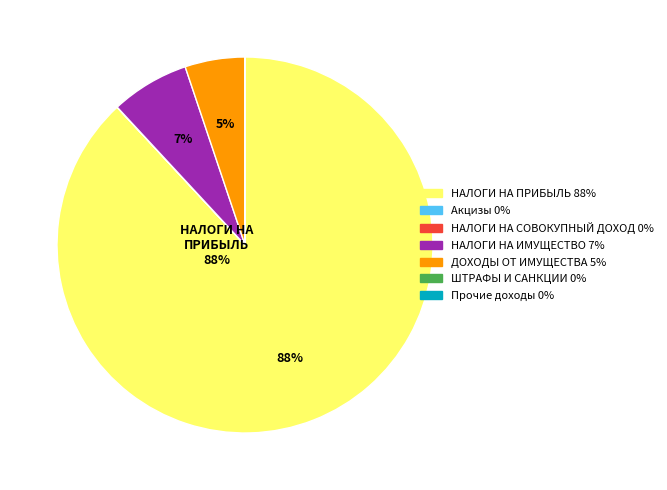

To the nearest percent, what is the difference between the largest and smallest slice percentages?

88%